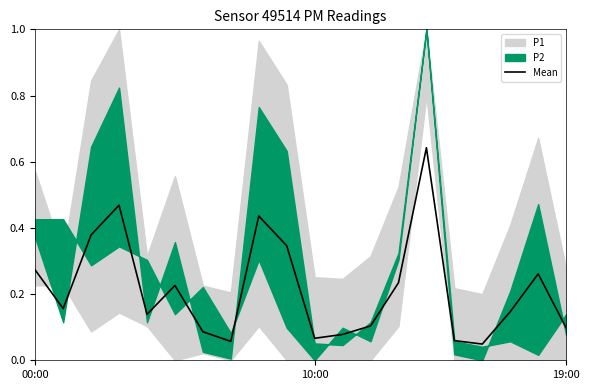

The value of Mean at 19:00 is 0.1. True or false?

True